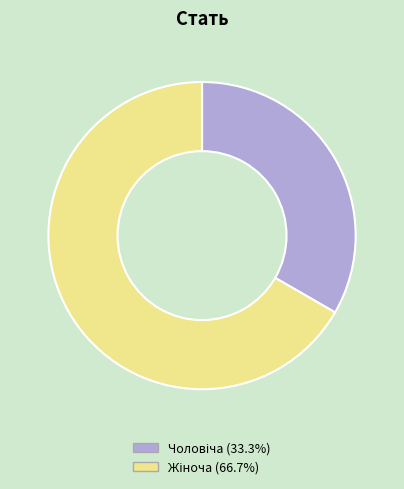

Is there any slice that represents more than half of the pie?

Yes